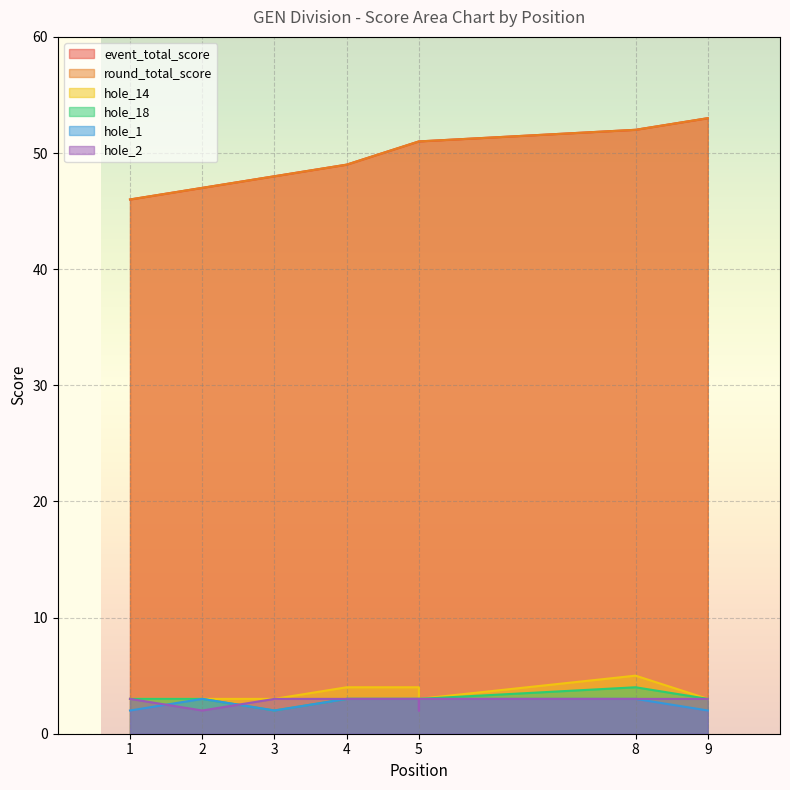

What is the difference between the maximum and minimum values in the hole_2 series?

1